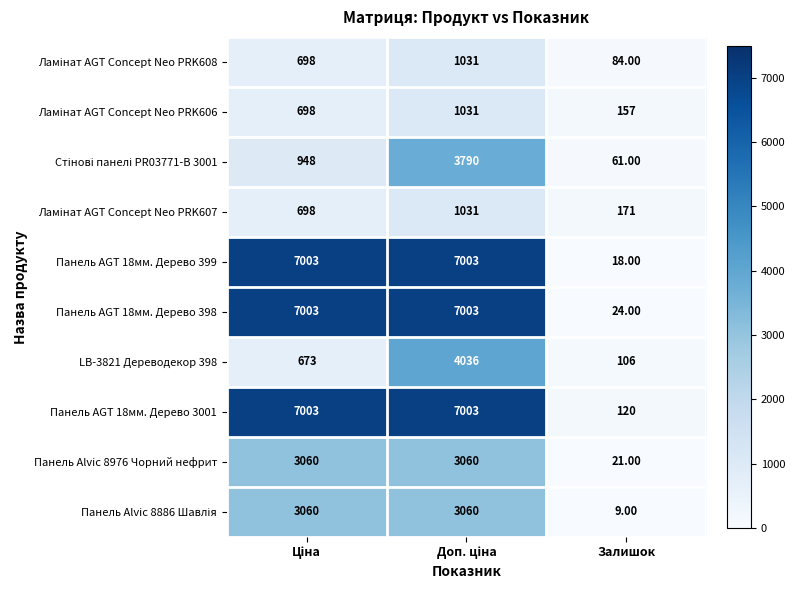

What is the sum of all LB-3821 Дереводекор 398 values?

4815